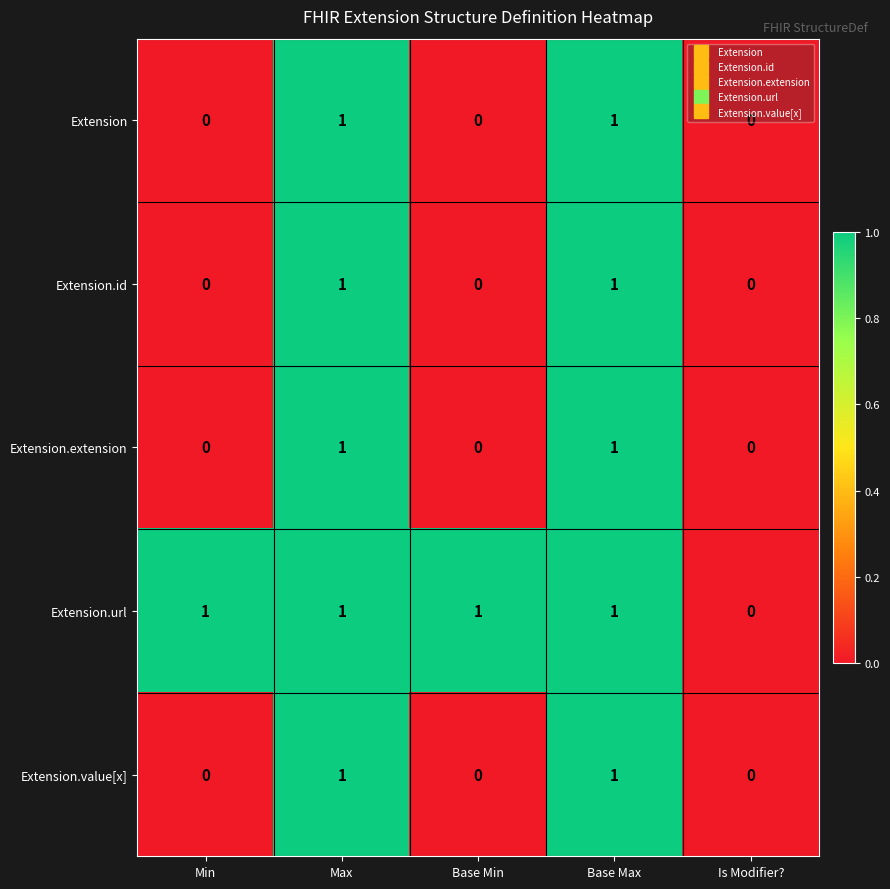

Count the number of categories in the chart.

5